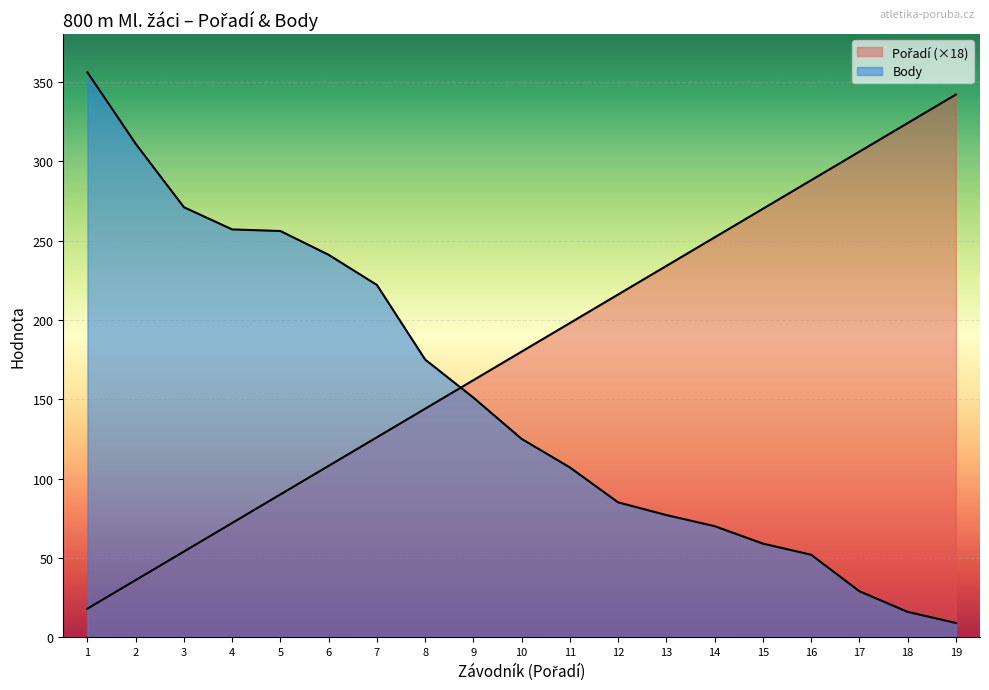

How many lines are shown in the chart?

2